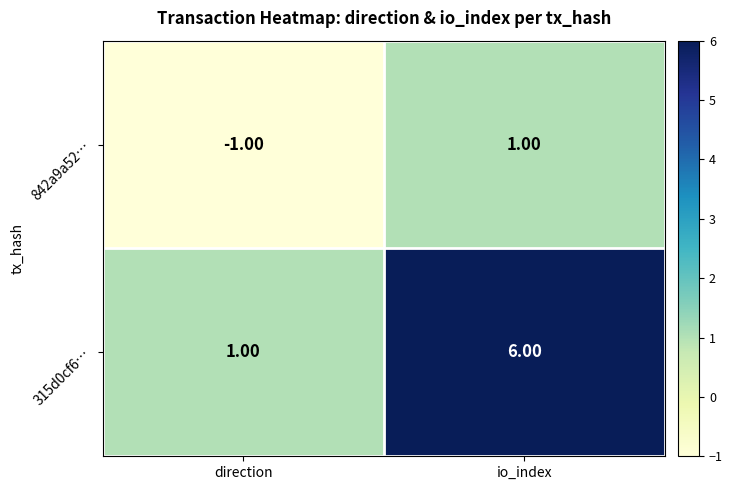

Which series has the largest total across all categories?

315d0cf6…